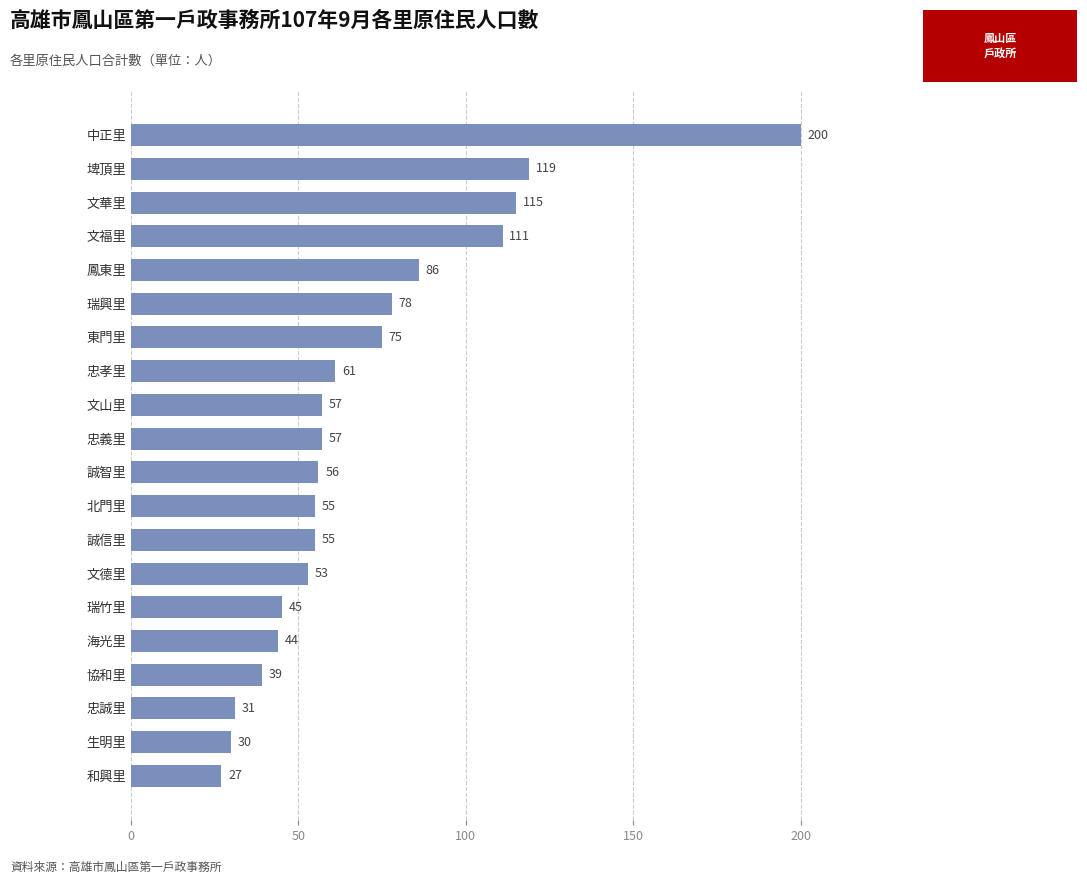

What value does the data have at 和興里, to the nearest 10?

30